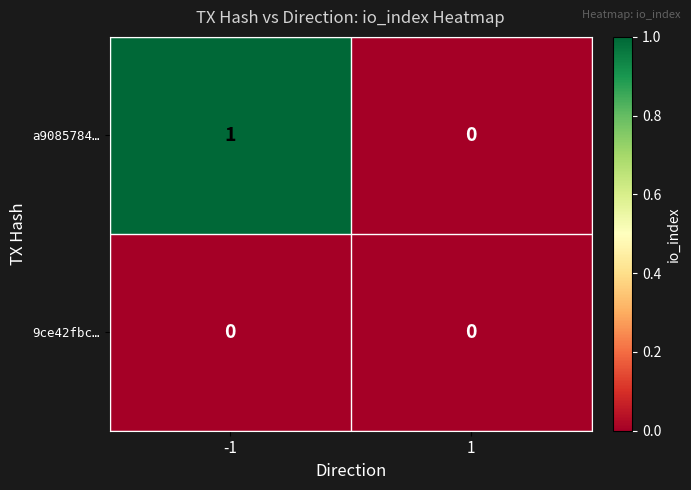

List the series in order of their peak value, lowest first.

9ce42fbc…, a9085784…